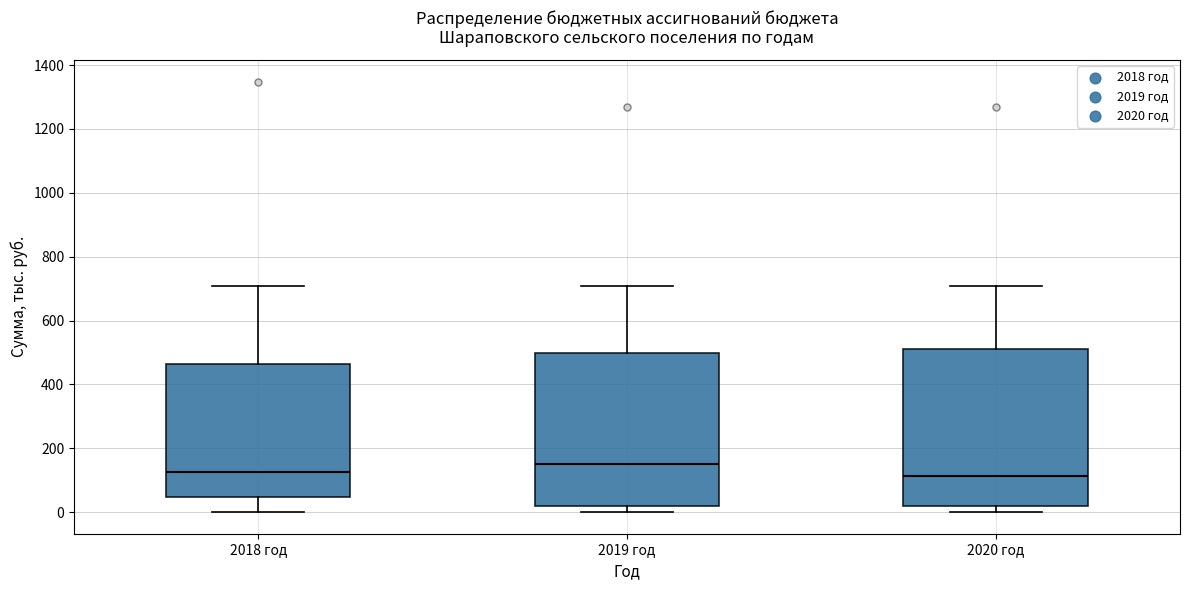

Reading left to right, transcribe this box plot: for each box, give where its median line is, the range the box spans, and where its two whiskers end, as read against the y-axis. The values are not printed on the chart, so give them approximately, as read against the axis.

2018 год: median 120, box 40 to 460, whiskers 0 to 700
2019 год: median 160, box 20 to 500, whiskers 0 to 700
2020 год: median 120, box 20 to 520, whiskers 0 to 700